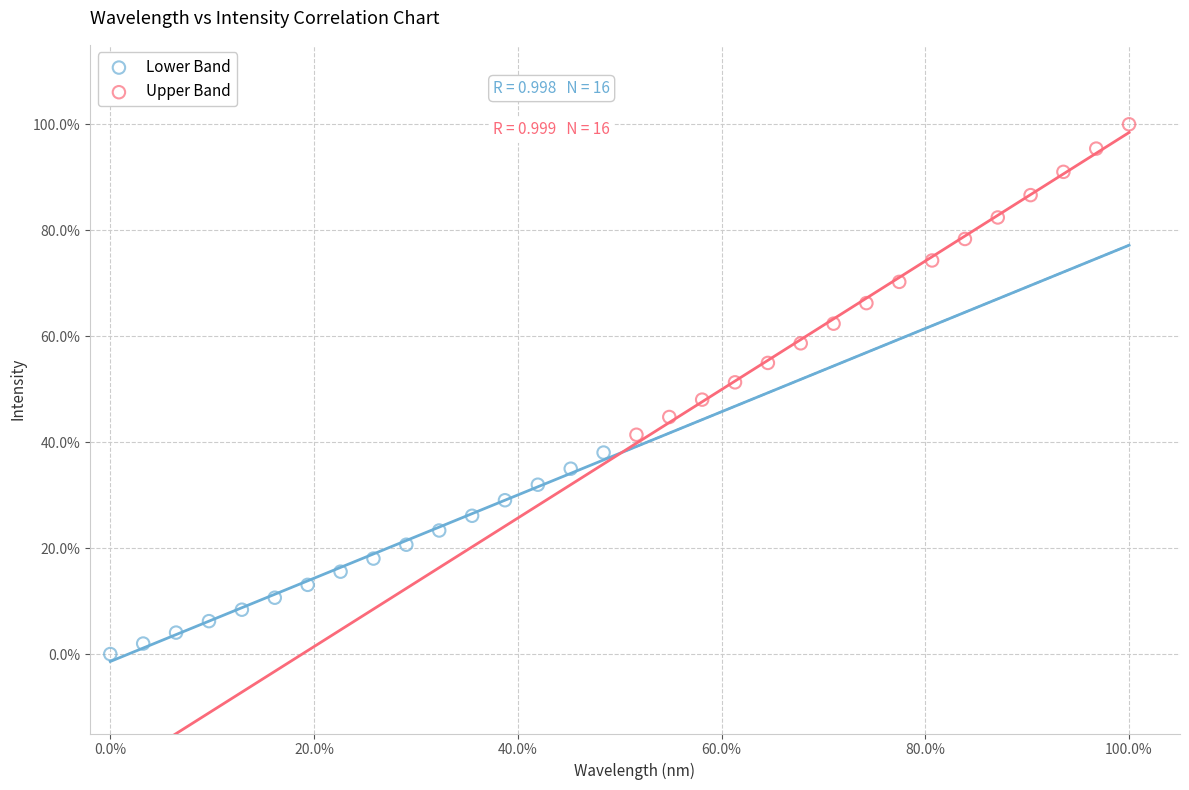

What are all the series names shown in the legend?

Lower Band, Upper Band